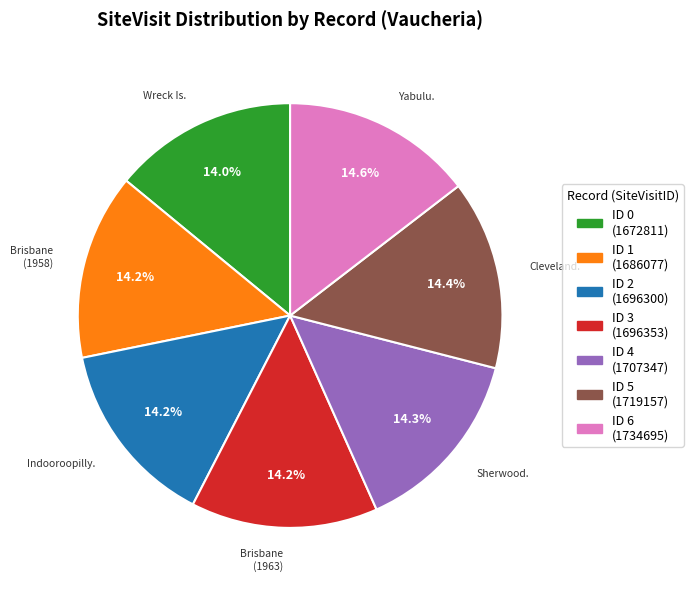

Is there any slice that represents more than half of the pie?

No